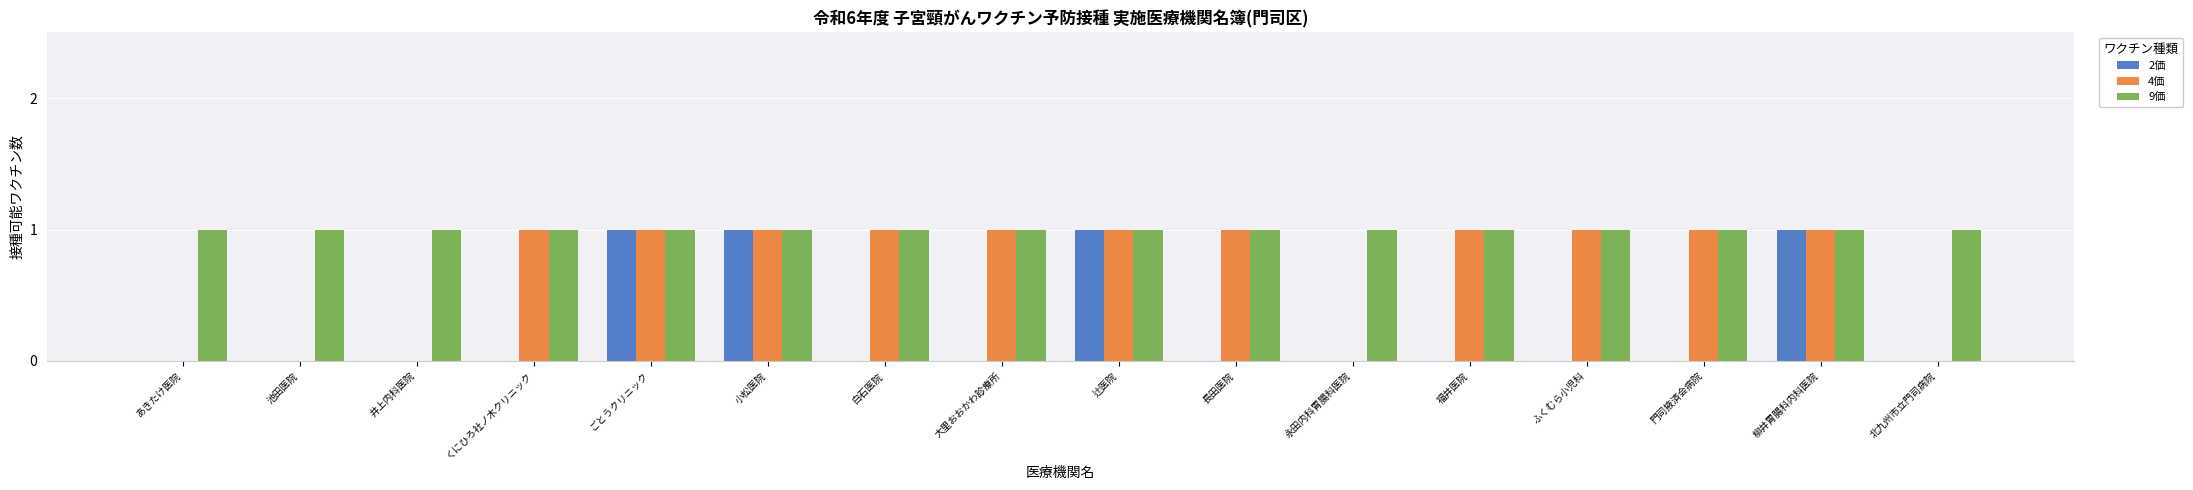

Which series changed the most between 長田医院 and 北九州市立門司病院?

4価